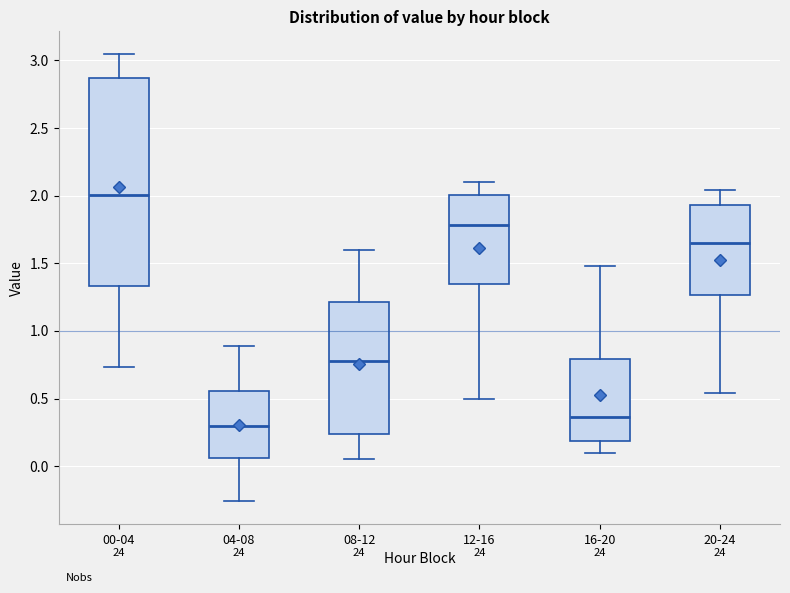

Which box's median line is the lowest?

04-08